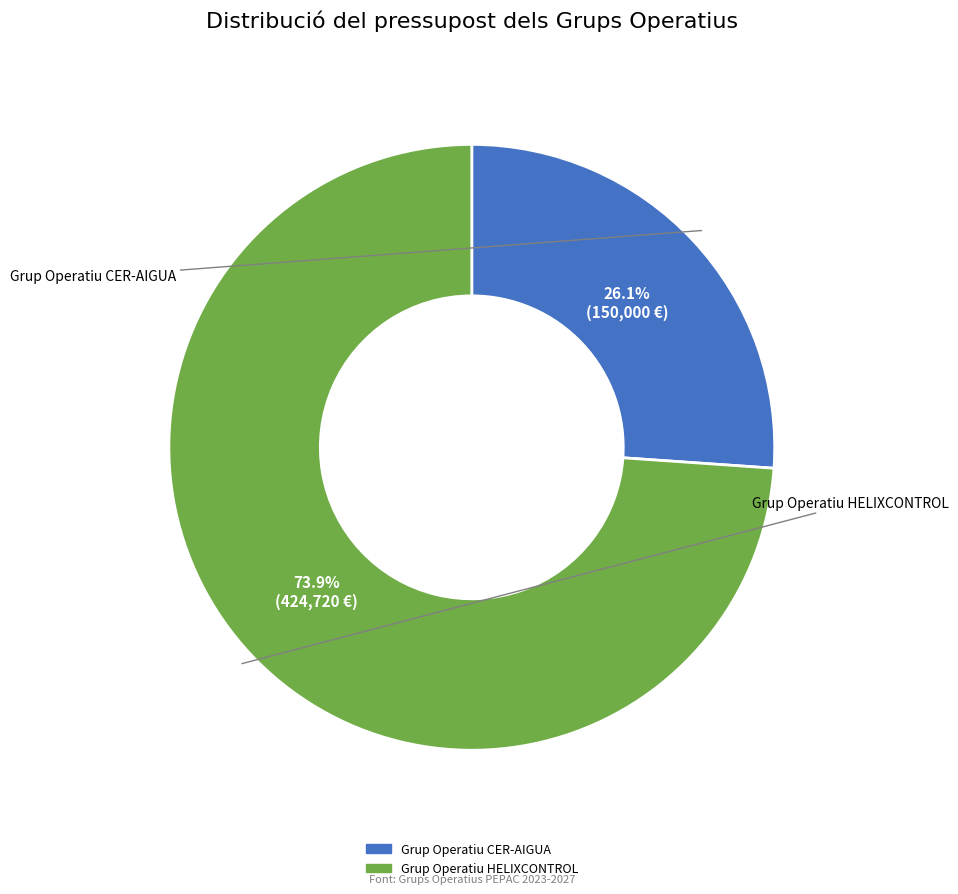

What is the majority slice?

Grup Operatiu HELIXCONTROL